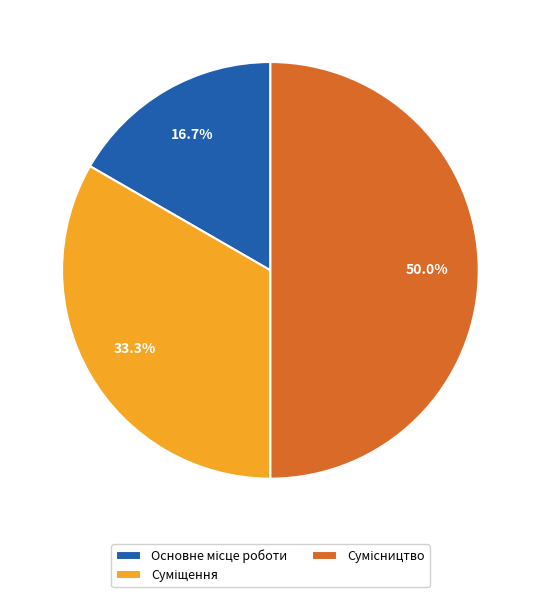

Which has a higher value, Основне місце роботи or Суміщення?

Суміщення